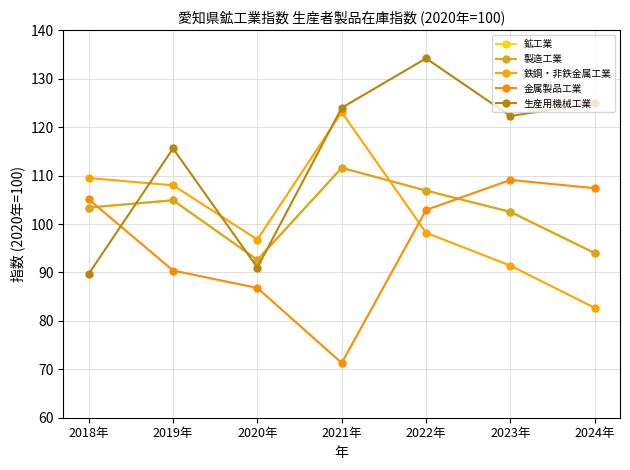

At which category is the sum across all series the highest?

2022年